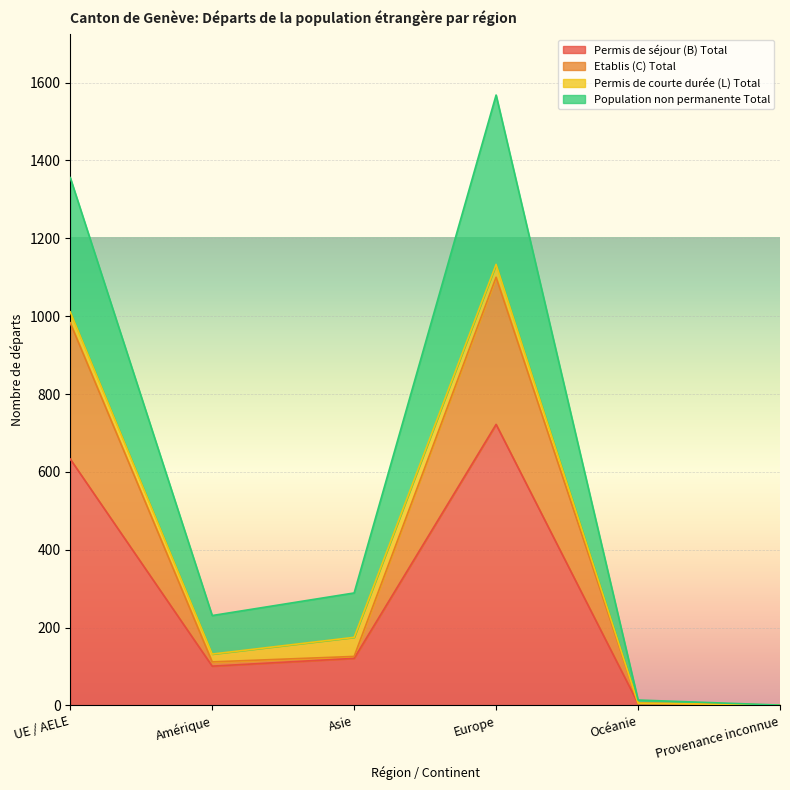

At which category is the sum across all series the highest?

Europe